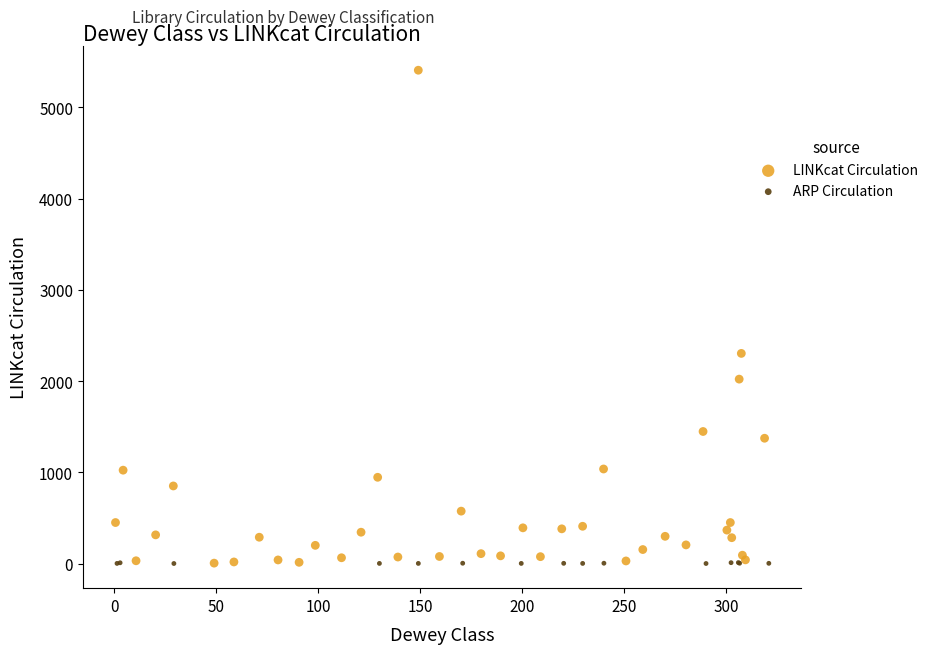

Which series has the widest spread of Y values?

LINKcat Circulation